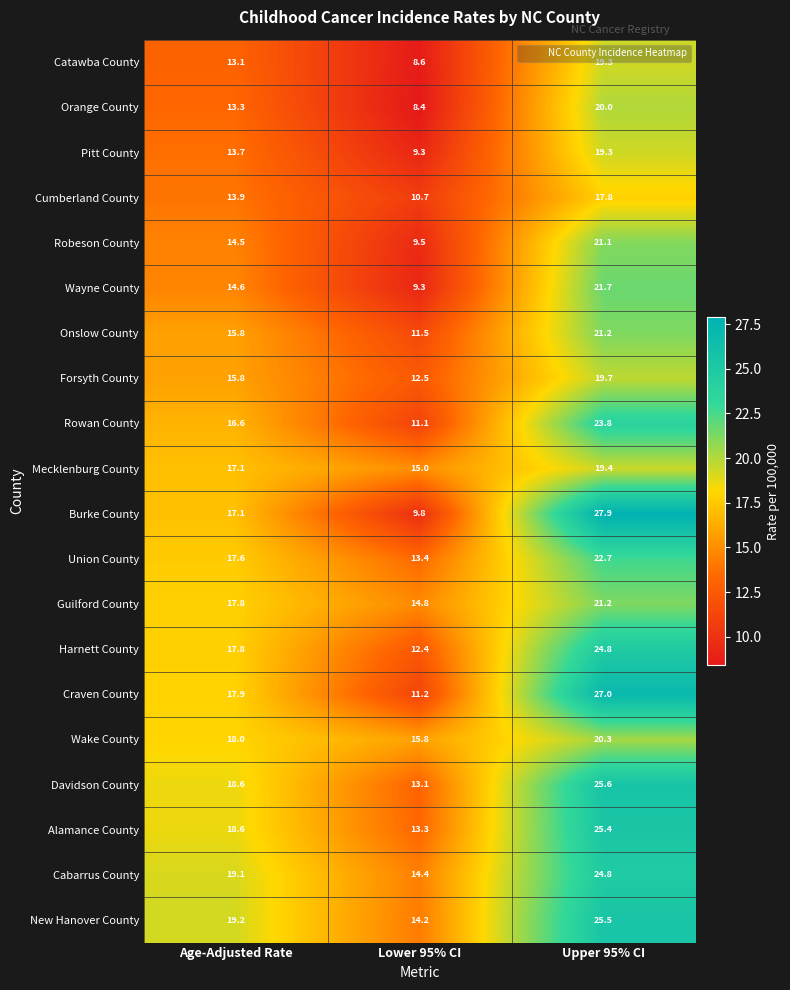

What is the difference between the second highest and minimum values in the Harnett County series?

5.4